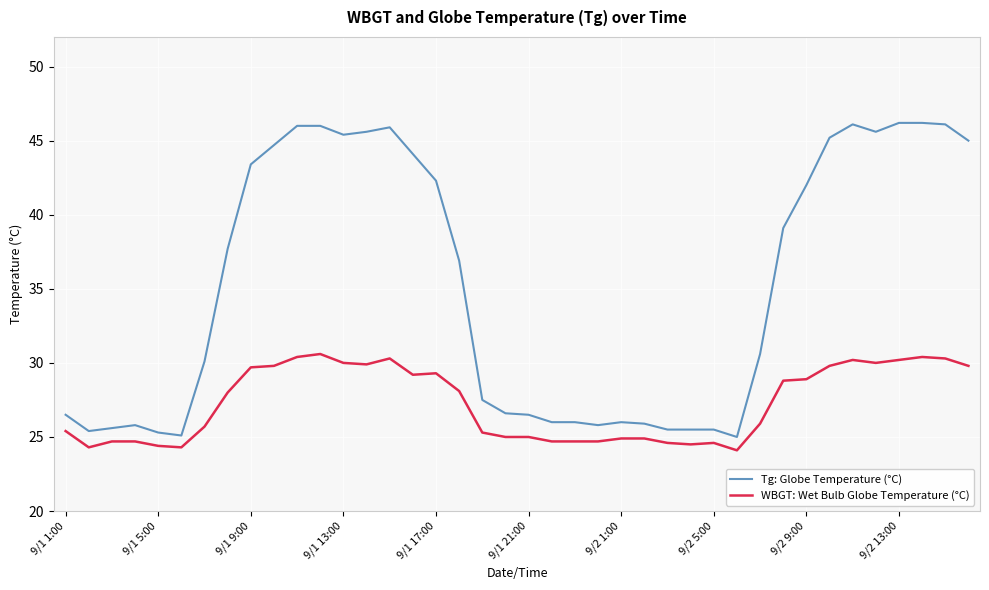

What is the difference between the maximum and minimum values in the WBGT: Wet Bulb Globe Temperature (°C) series?

6.5